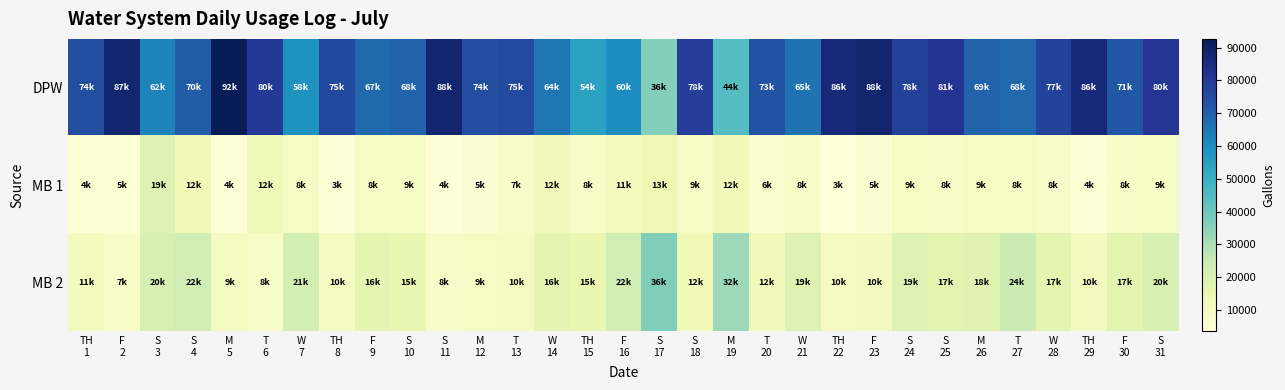

Rank the series at S 10 from highest to lowest value.

DPW, MB 2, MB 1